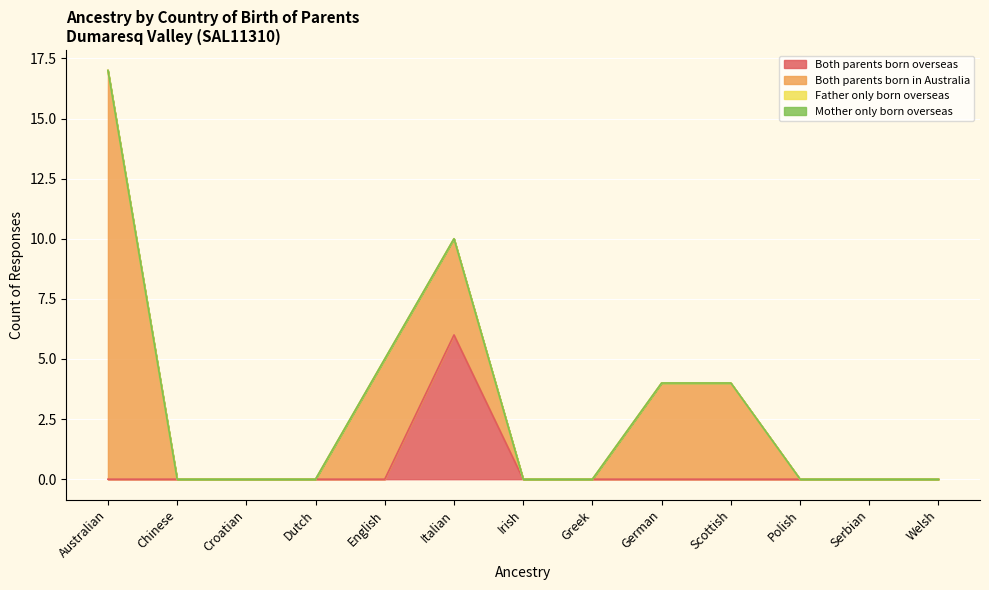

What is the total value across all series at German?

4